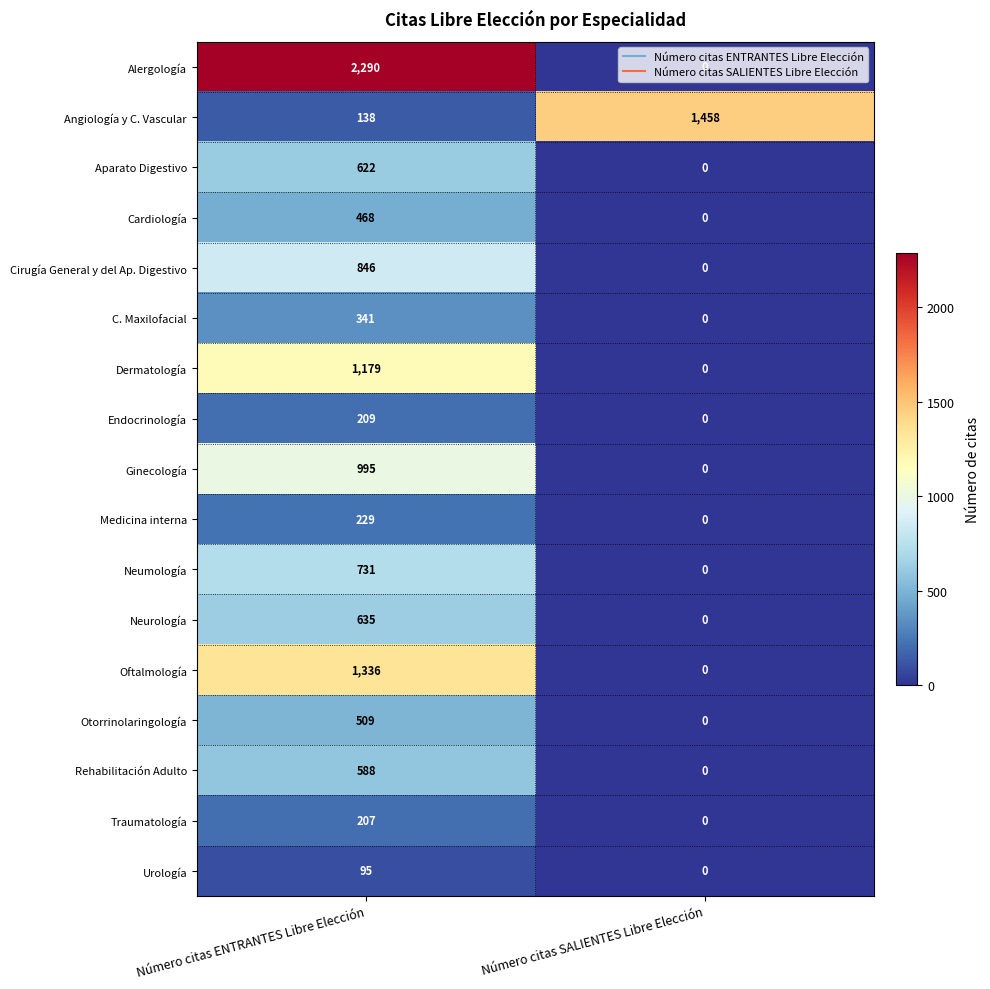

At how many categories does at least one series exceed 639?

2